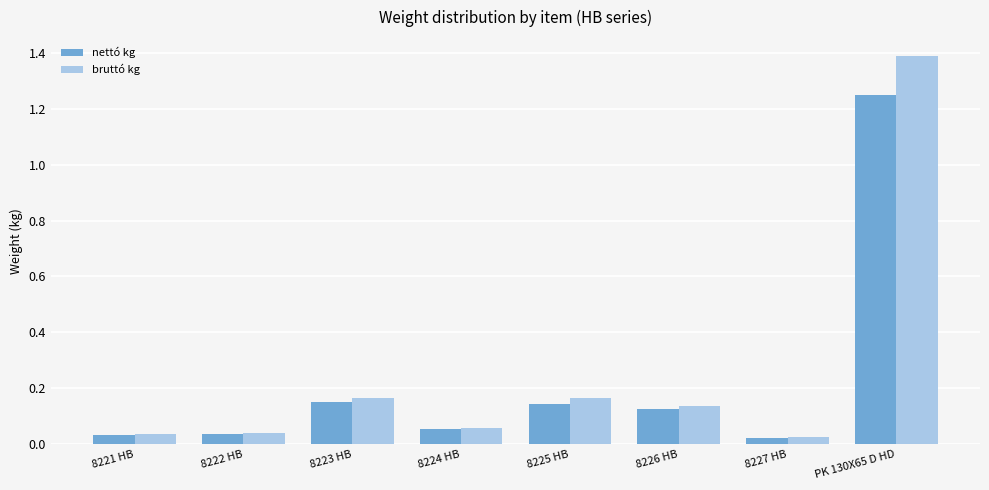

Which series has the largest range (max minus min)?

bruttó kg